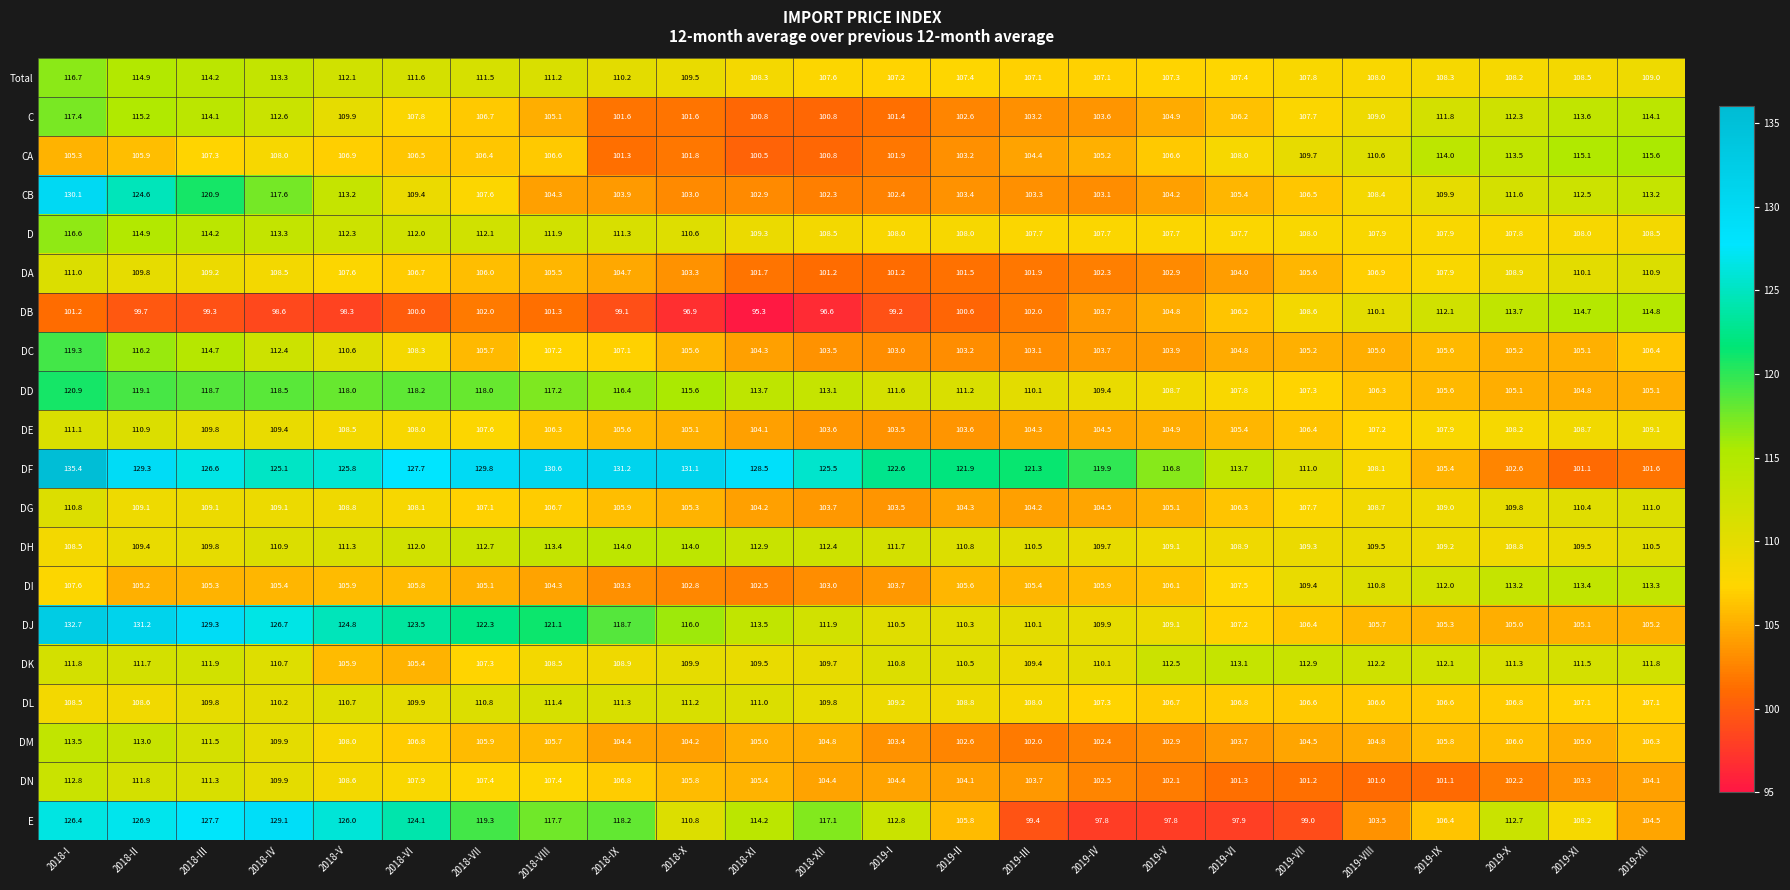

What value does the DA series have at 2019-I?

101.2